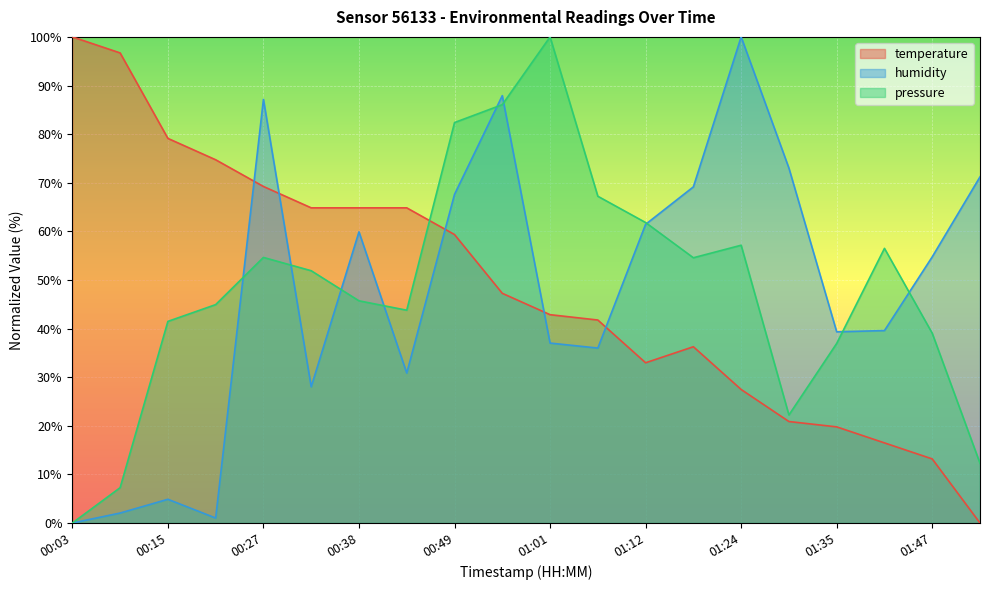

How many values in pressure are above zero?

19